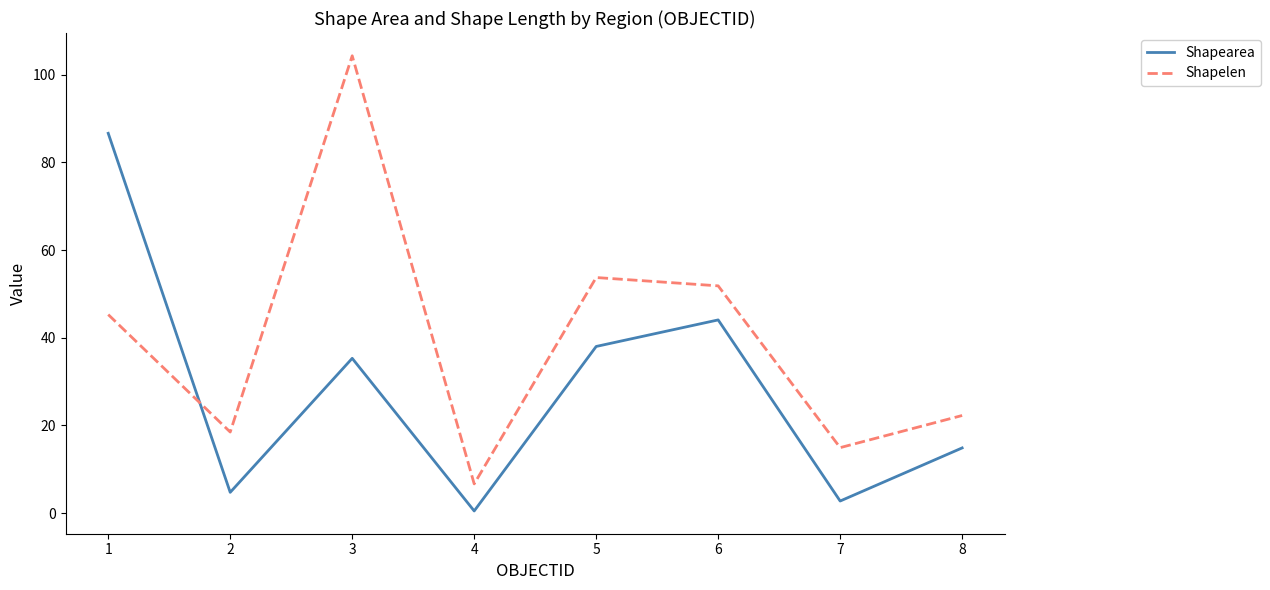

Rank the series by their average value, from lowest to highest.

Shapearea, Shapelen